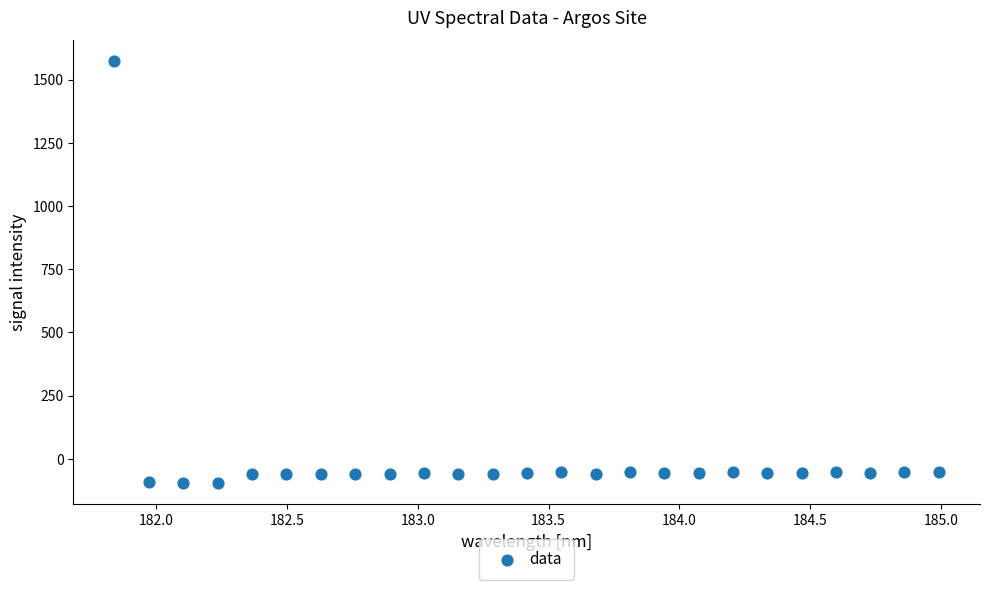

What is the range of Y values (max minus min)?

1667.8